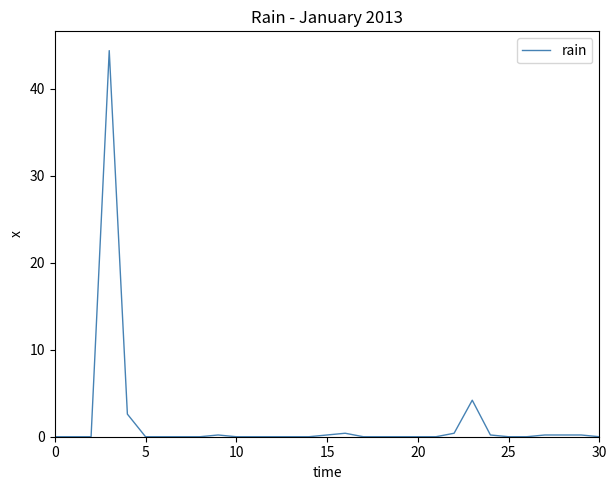

What is the greatest value displayed?

44.4